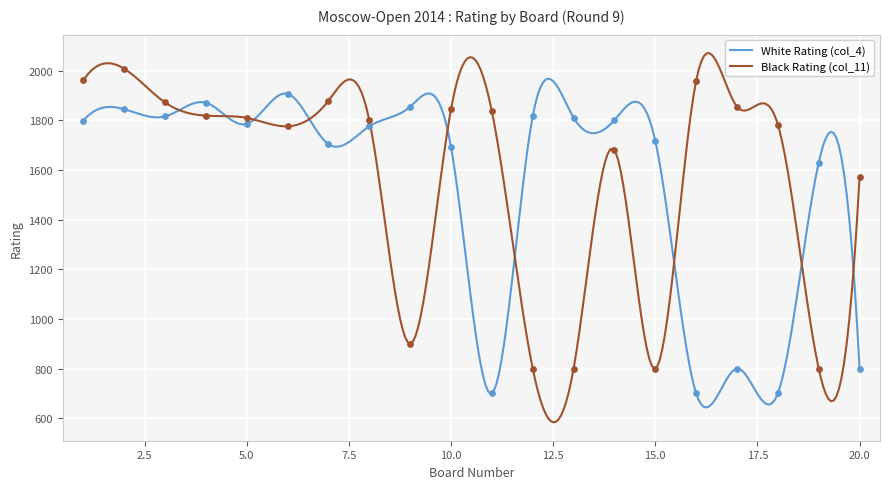

Is the value of Black Rating (col_11) at 14 greater than the value of White Rating (col_4) at 14?

No